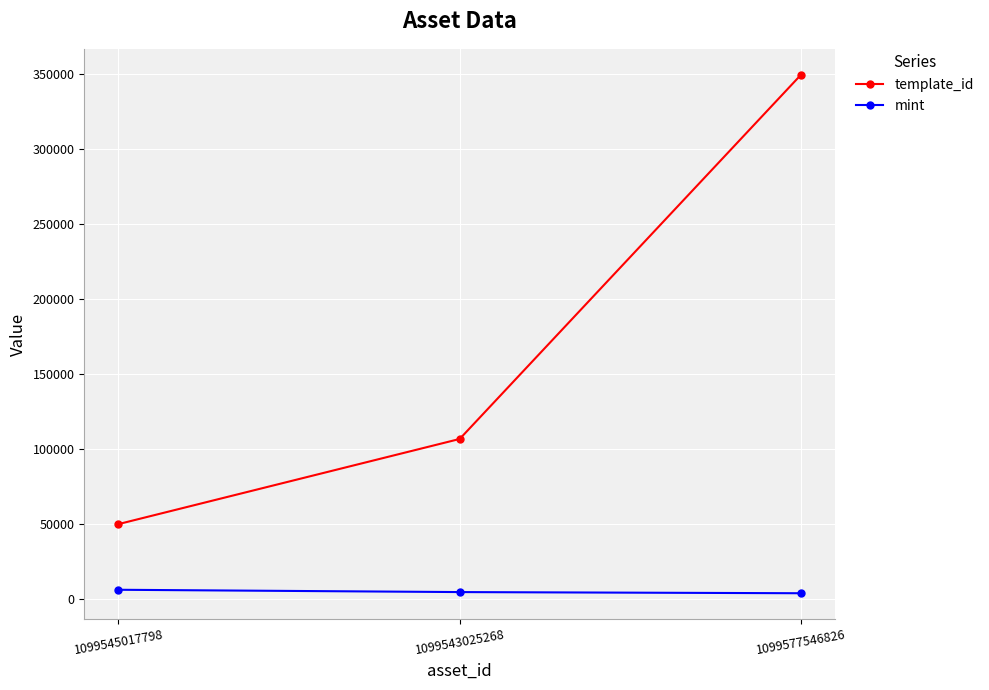

At which label is template_id closest to 199686?

1099543025268